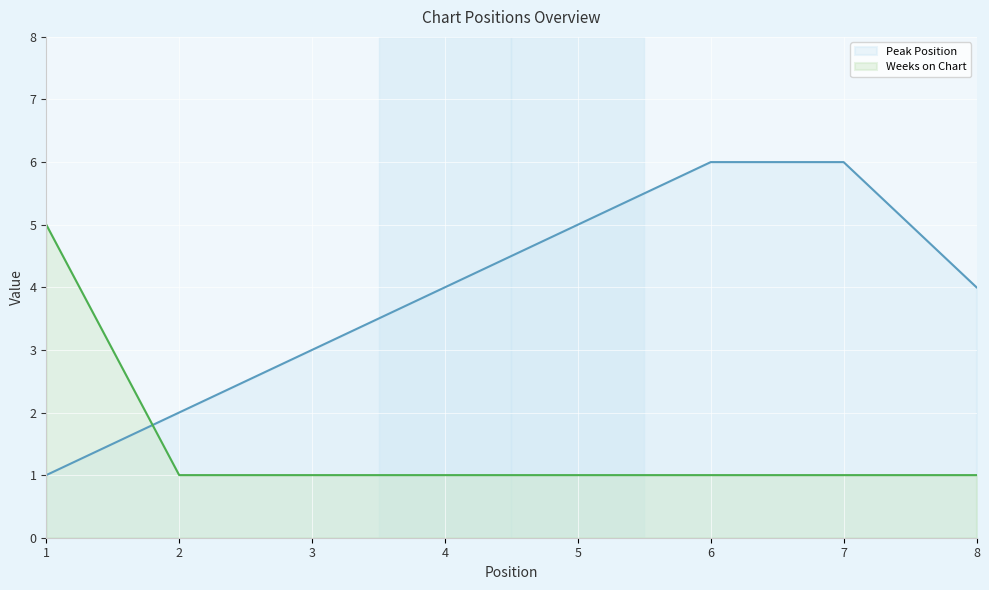

Rank the series by their average value, from lowest to highest.

Weeks on Chart, Peak Position